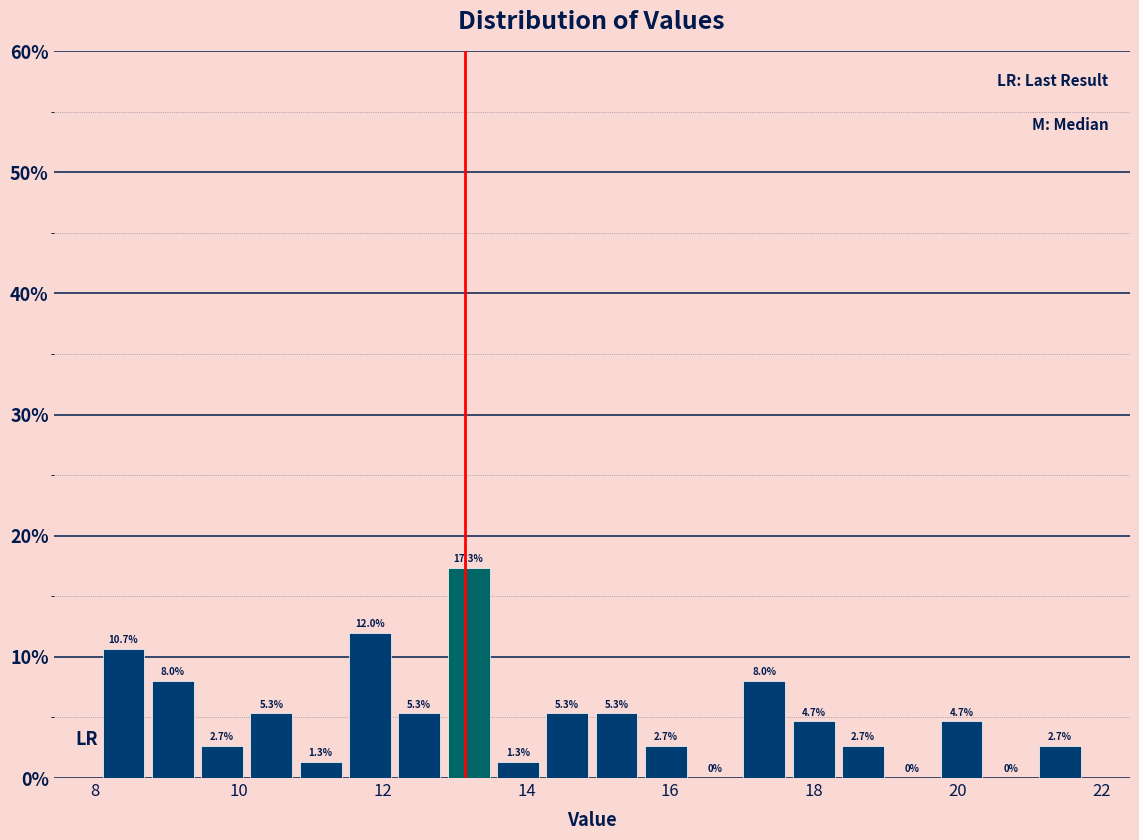

Read against the x-axis, roughly where is the centre of the tallest bar?

13.2